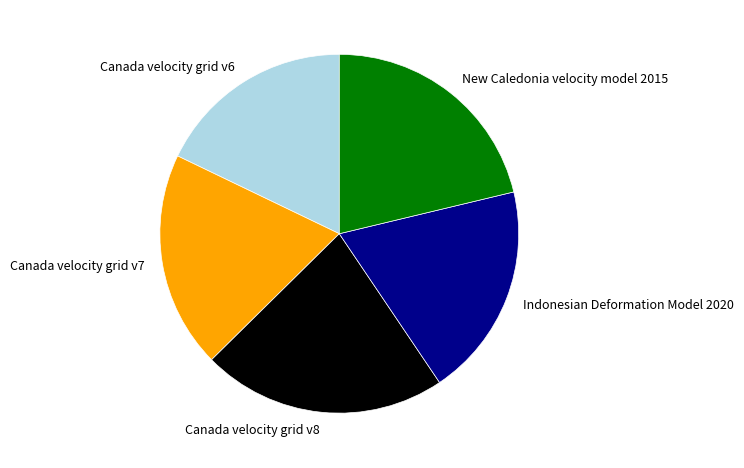

Do Canada velocity grid v7 and Indonesian Deformation Model 2020 together represent more than half of the pie?

No